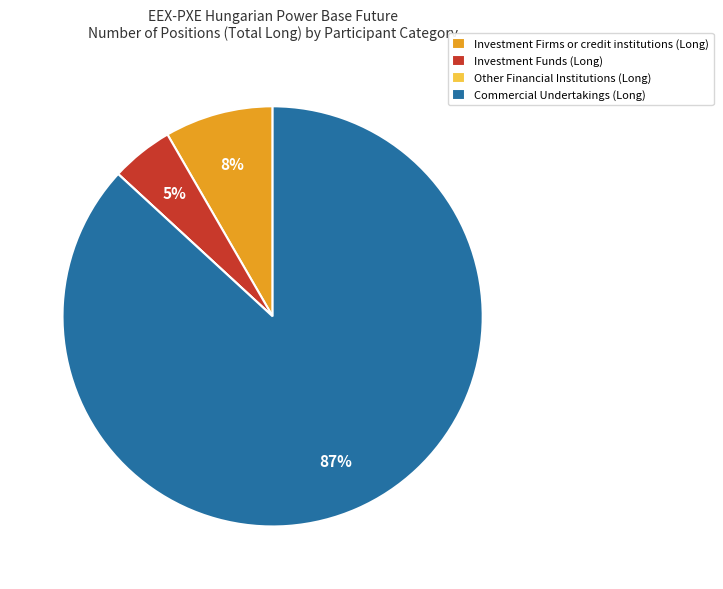

Is the sum of Investment Funds (Long) and Investment Firms or credit institutions (Long) greater than half?

No